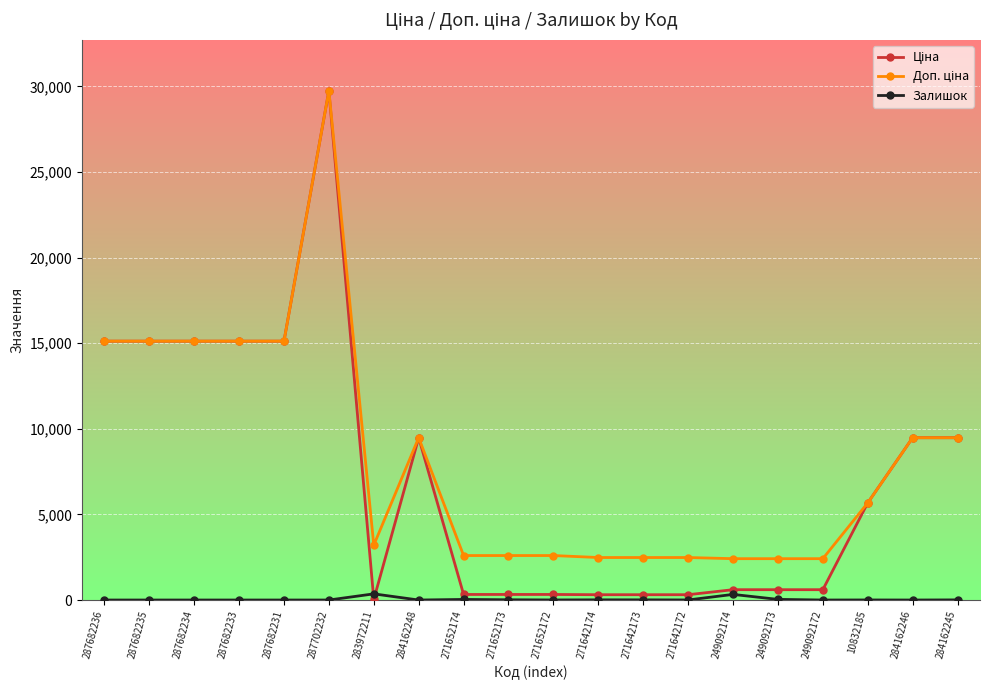

What is the spread (max minus min) of values at 249092173?

2376.8